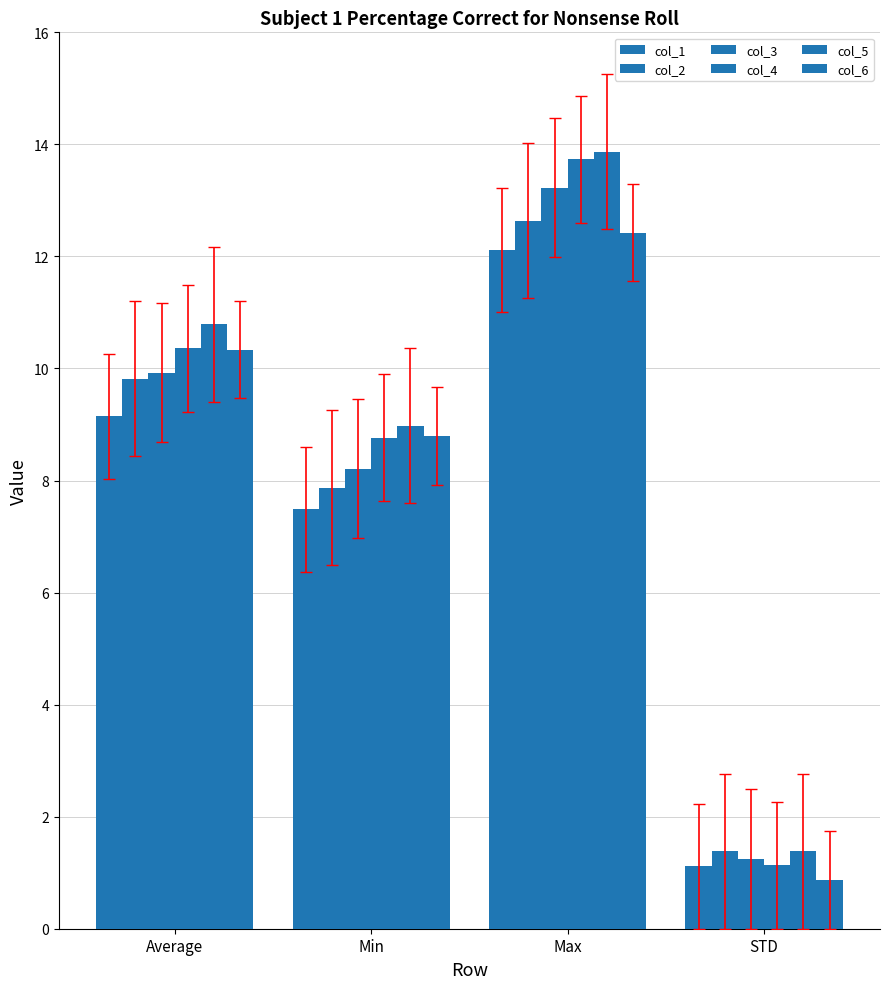

How many groups of bars are there?

4